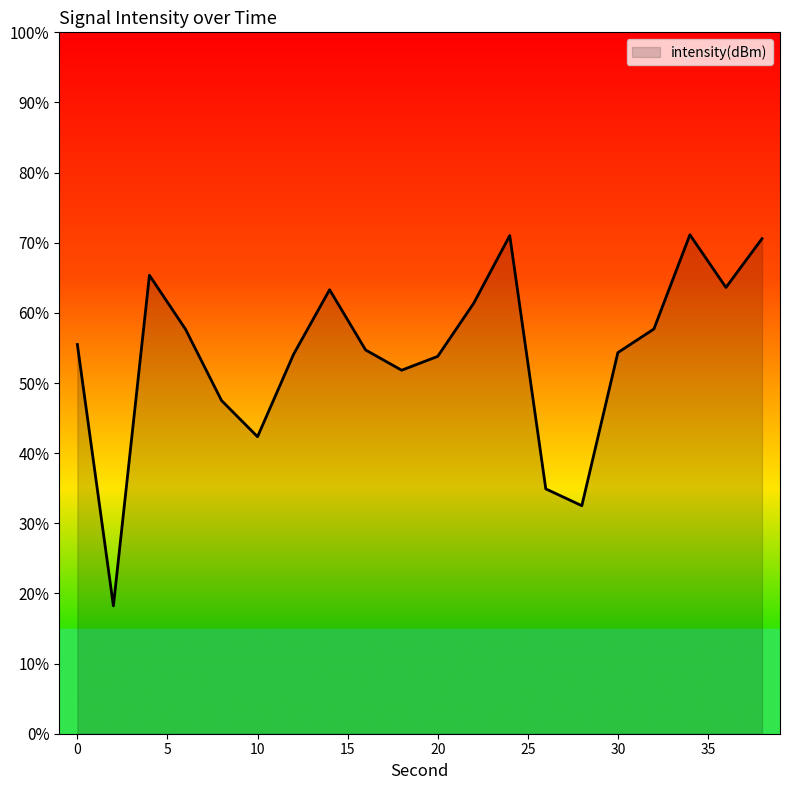

What is the maximum value shown in the chart?

71.1